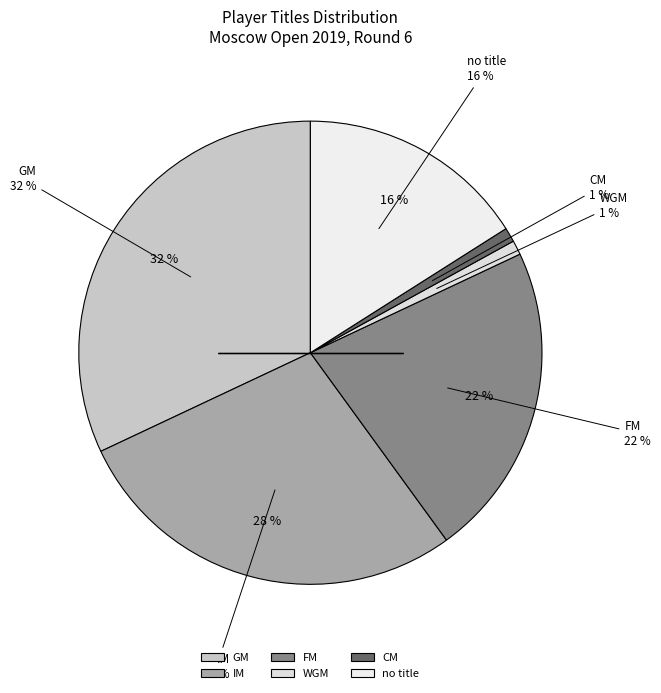

How much of the chart is everything except CM?

99.0%